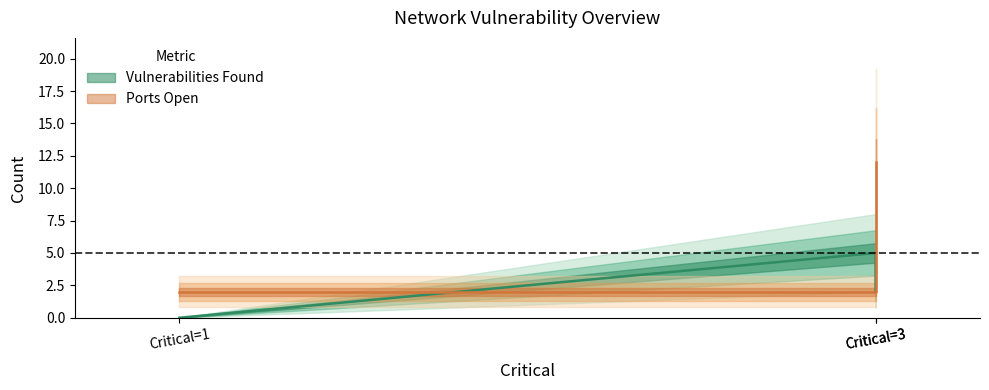

What is the difference between the second highest and minimum values in the Vulnerabilities Found series?

2